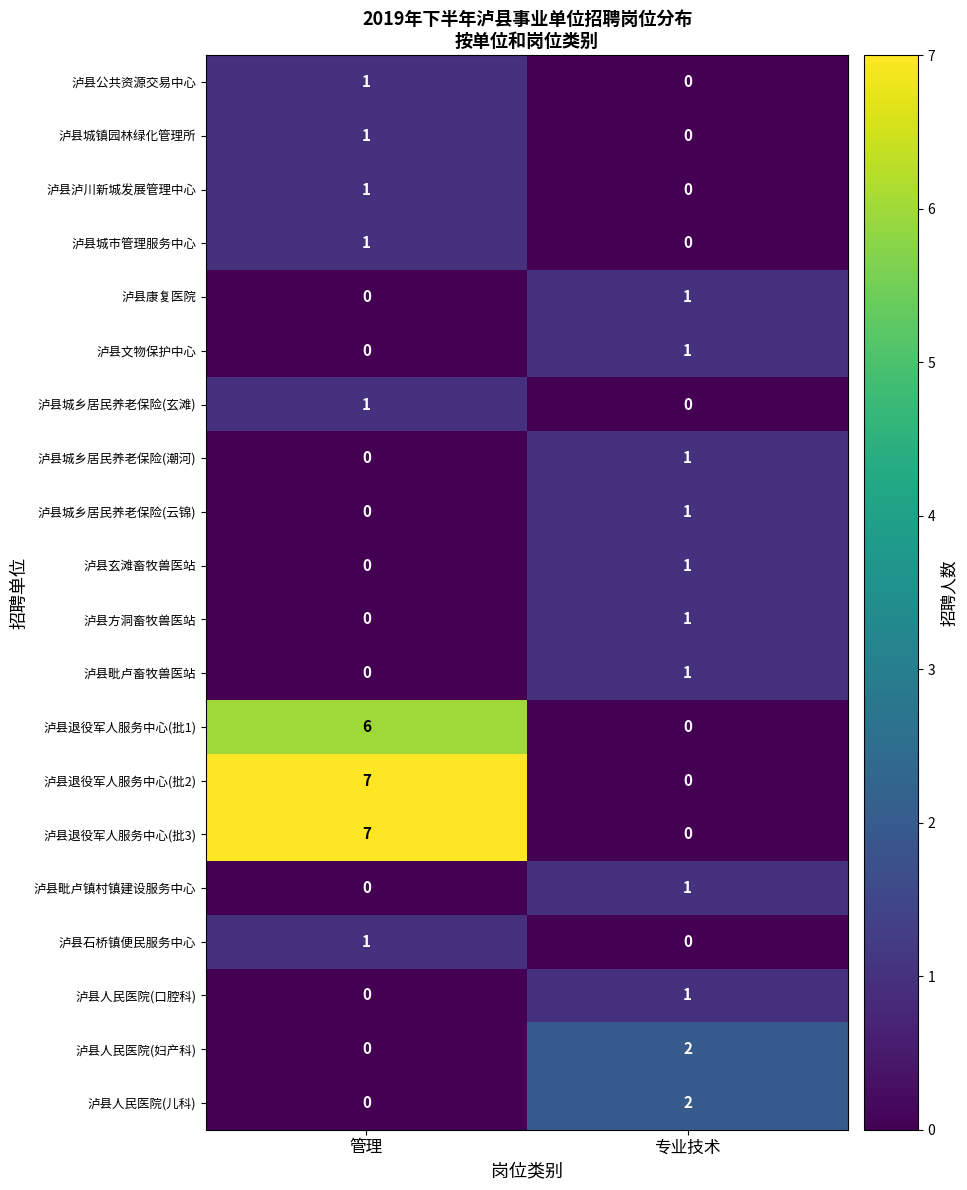

Is it true that 泸县玄滩畜牧兽医站 equals 0 at 管理?

True